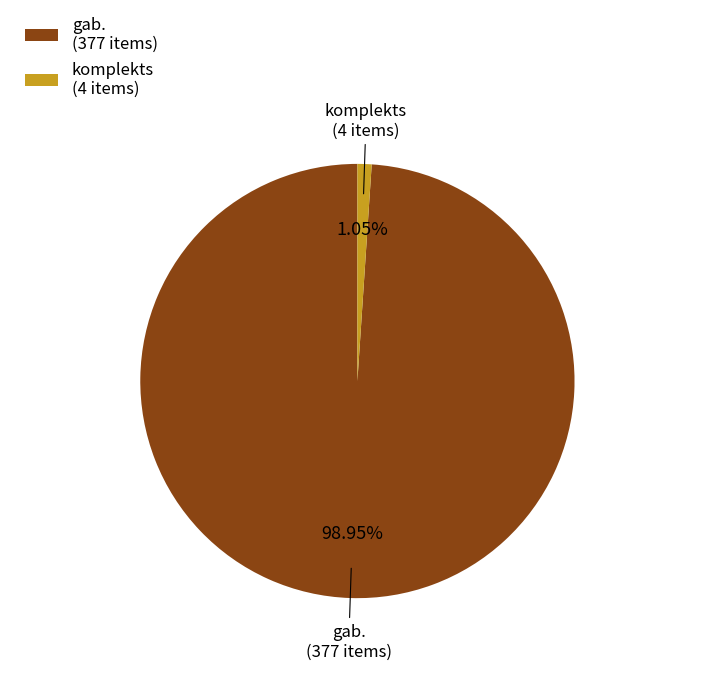

To the nearest percent, what is the average slice percentage?

50%